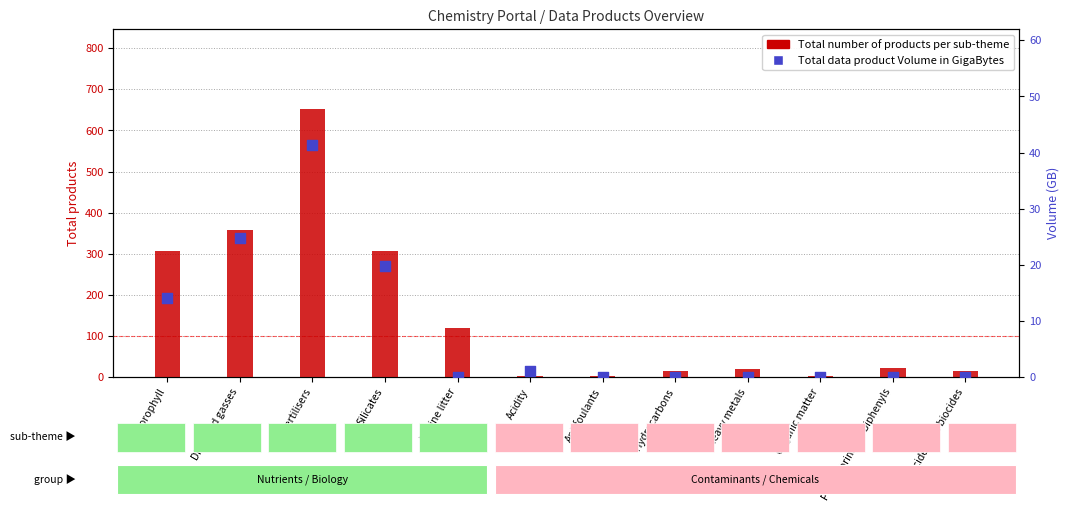

At which category is the sum across all series the highest?

Fertilisers